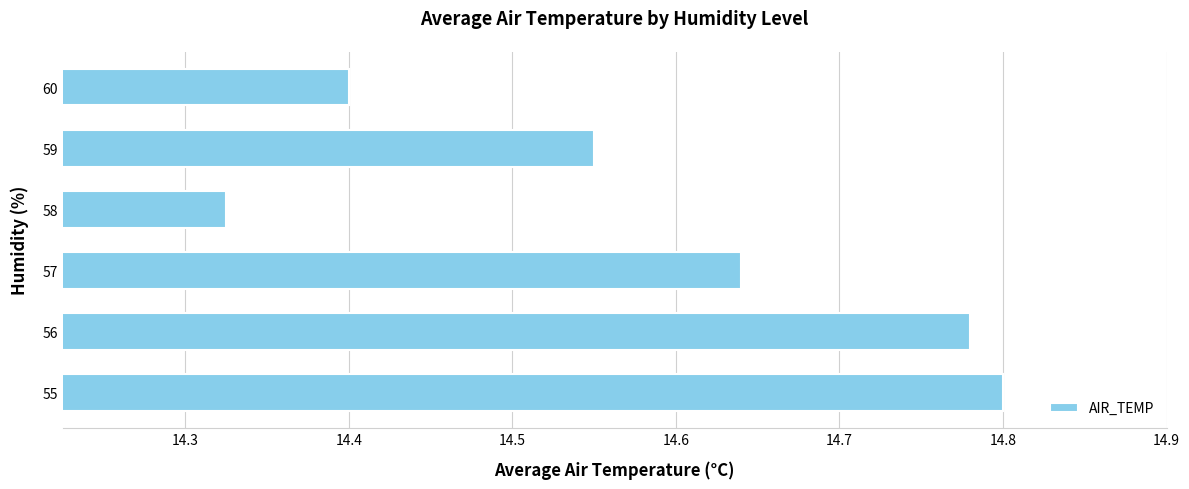

Rank the categories by value from lowest to highest.

58, 60, 59, 57, 56, 55